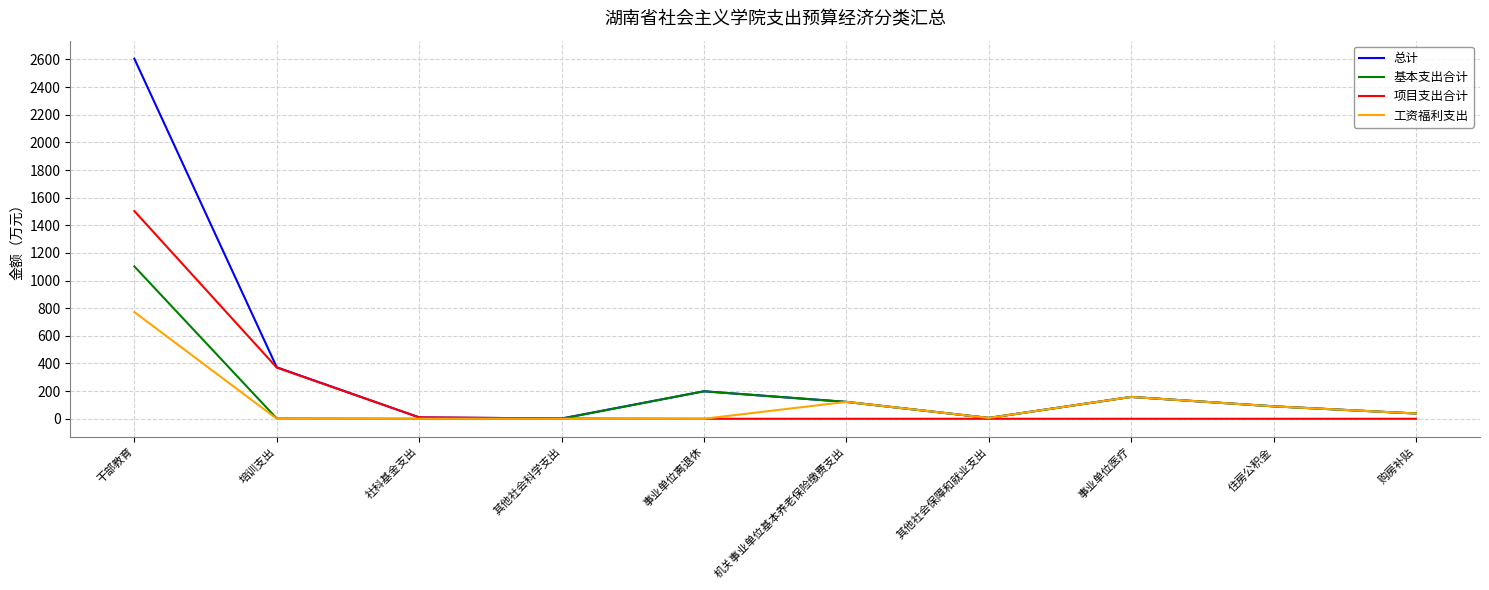

Where is 总计 nearest to the value 1303?

培训支出